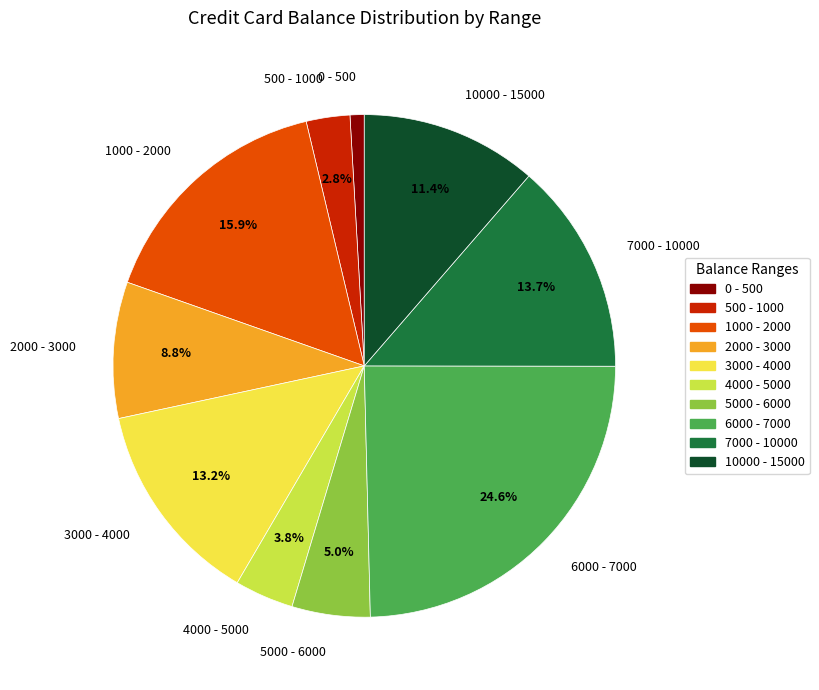

Between 500 - 1000 and 6000 - 7000, which is larger?

6000 - 7000